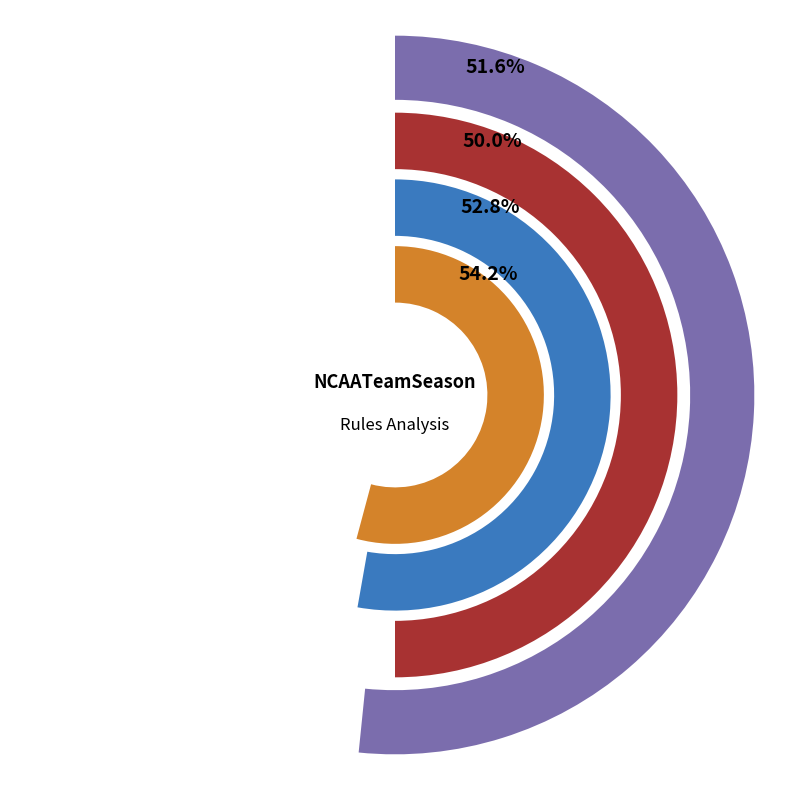

To the nearest percent, what portion does 96 represent?

52%